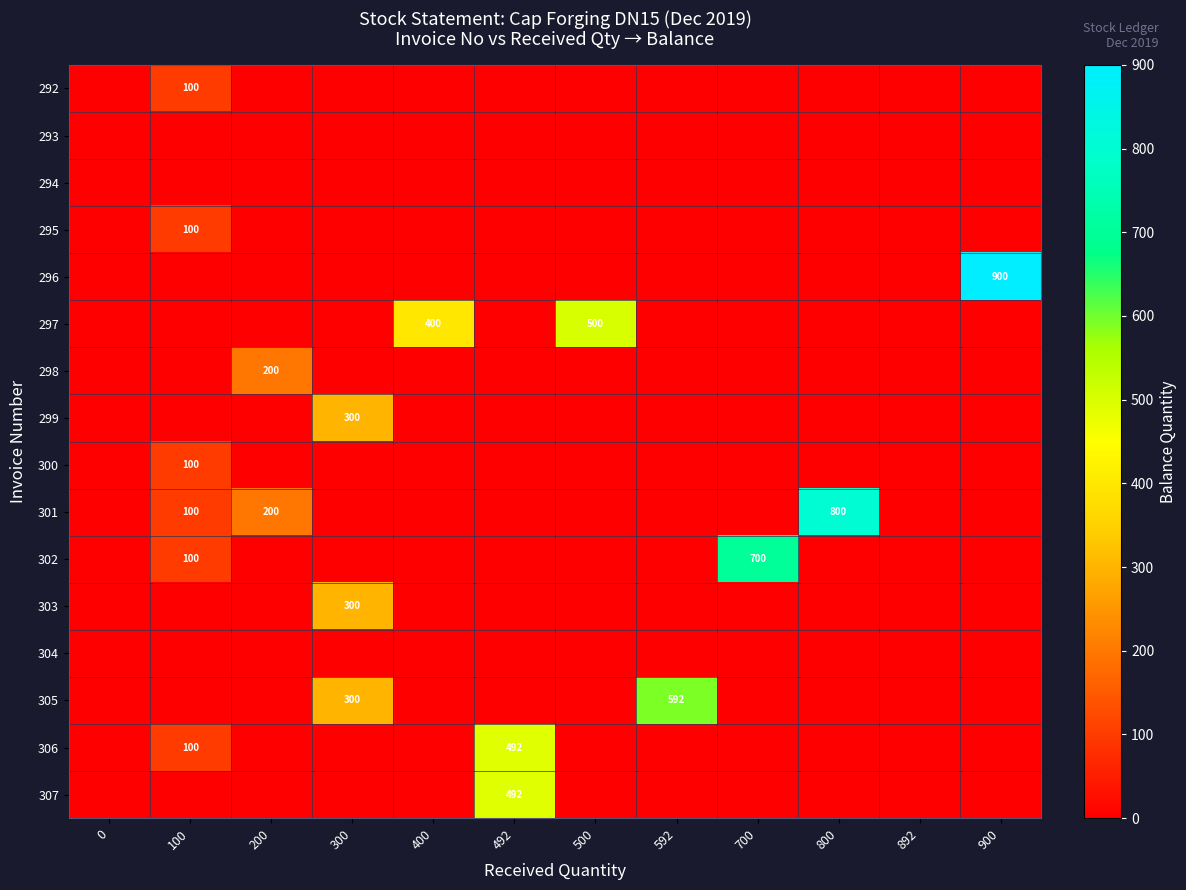

Which series has the widest spread of values?

296